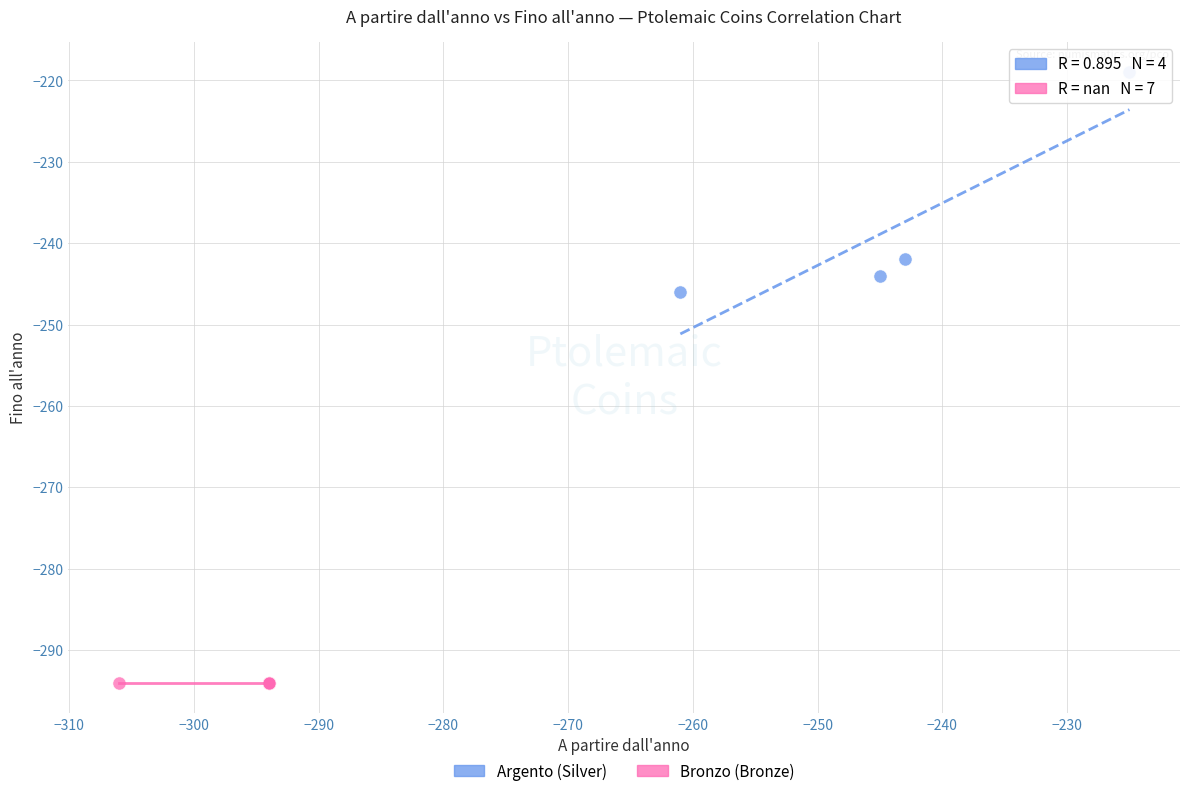

Which series contains the highest Y value?

Argento (Silver)